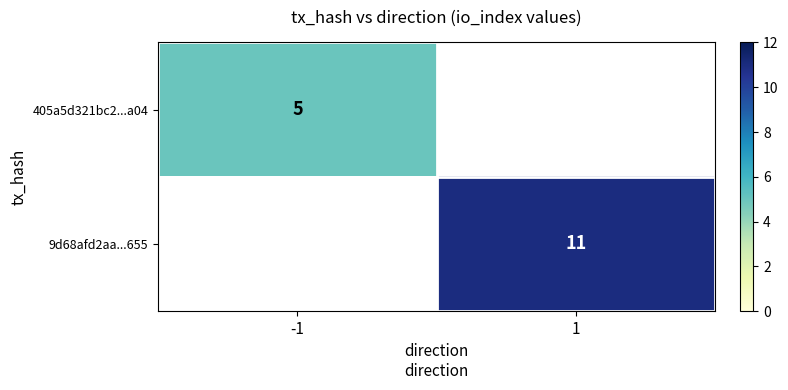

True or false: 405a5d321bc2...a04 has a value of 1.6 at -1.

False